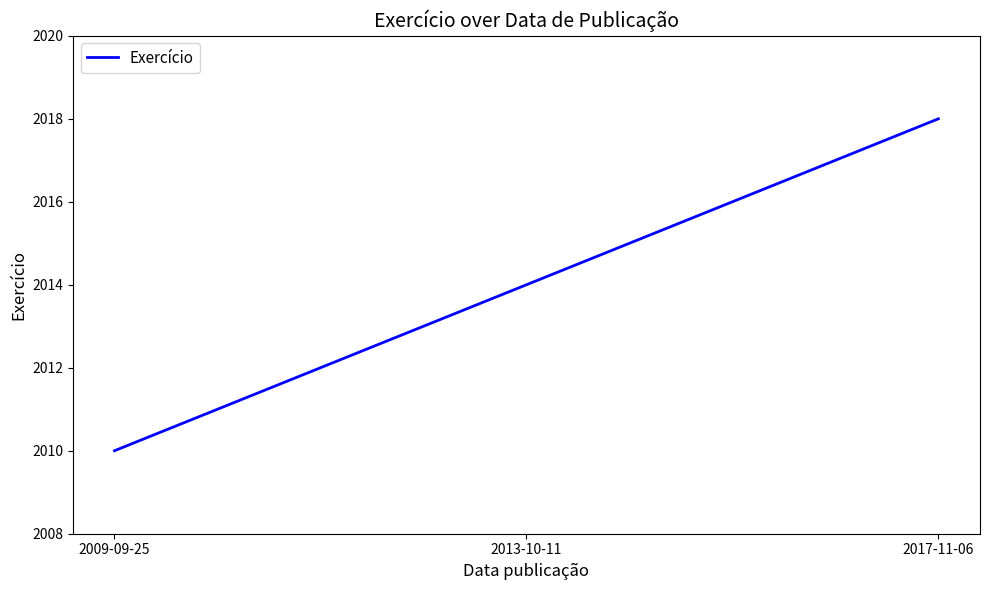

Does the chart have visible grid lines?

No